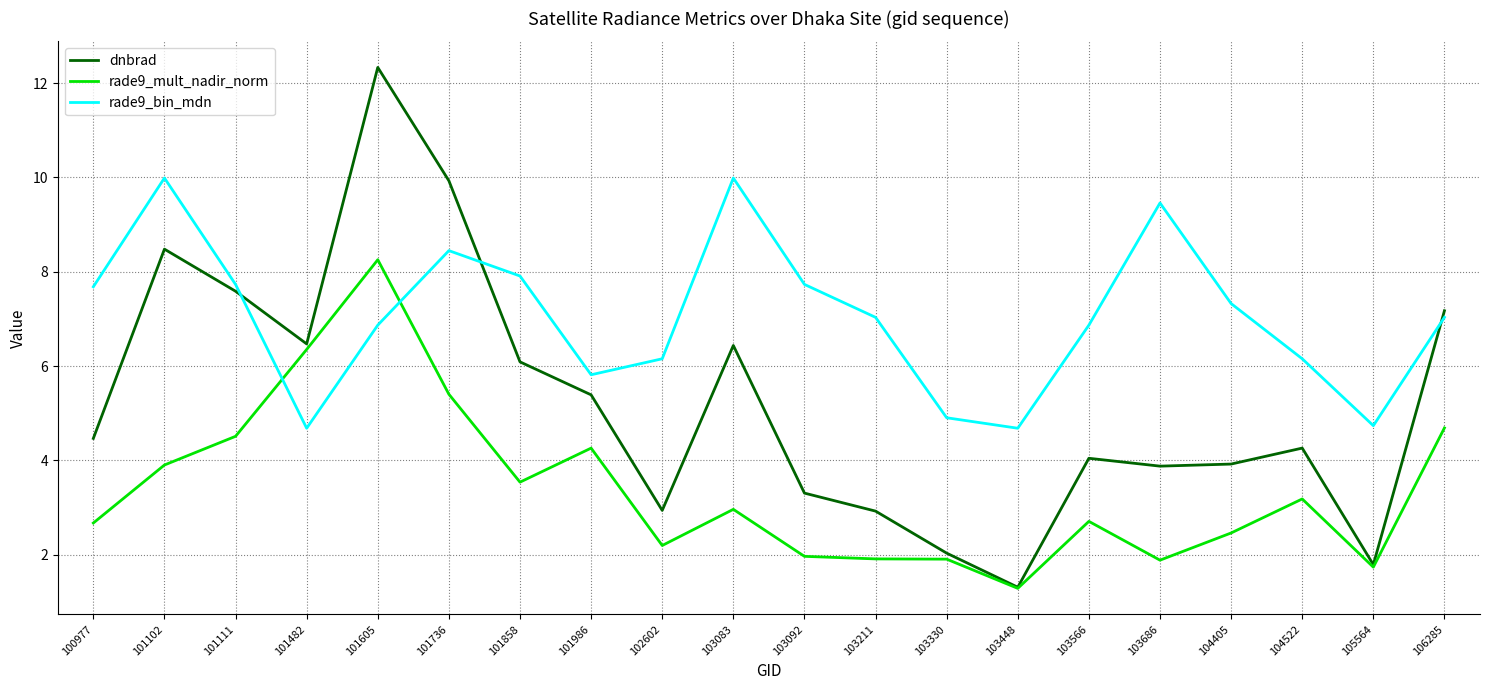

What is the lowest value of the rade9_bin_mdn series?

4.7